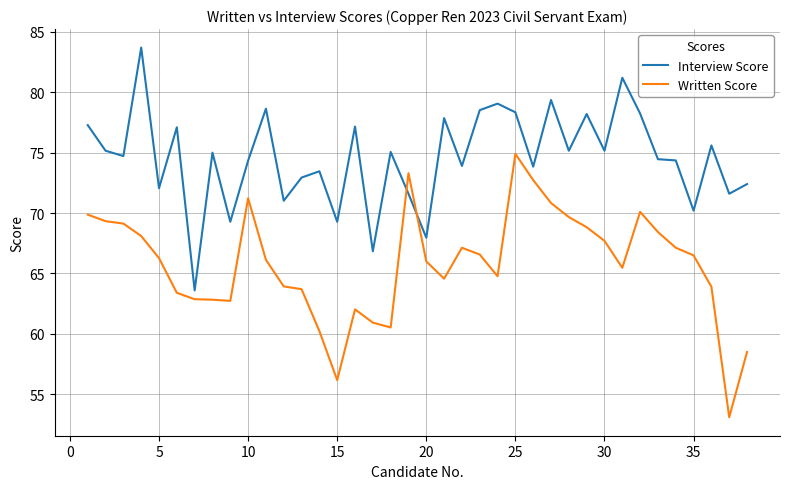

Which series ends up on top after the final intersection of Written Score and Interview Score?

Interview Score